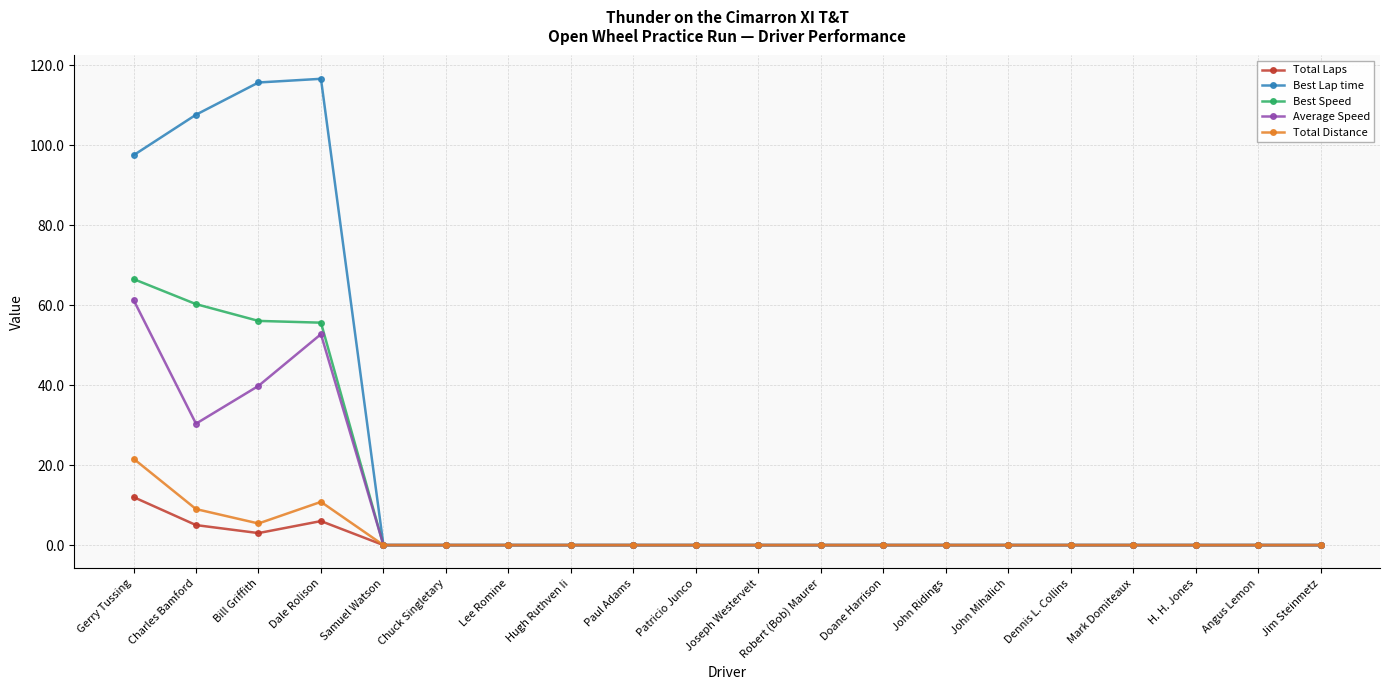

At which category does Total Distance reach its first local valley?

Bill Griffith